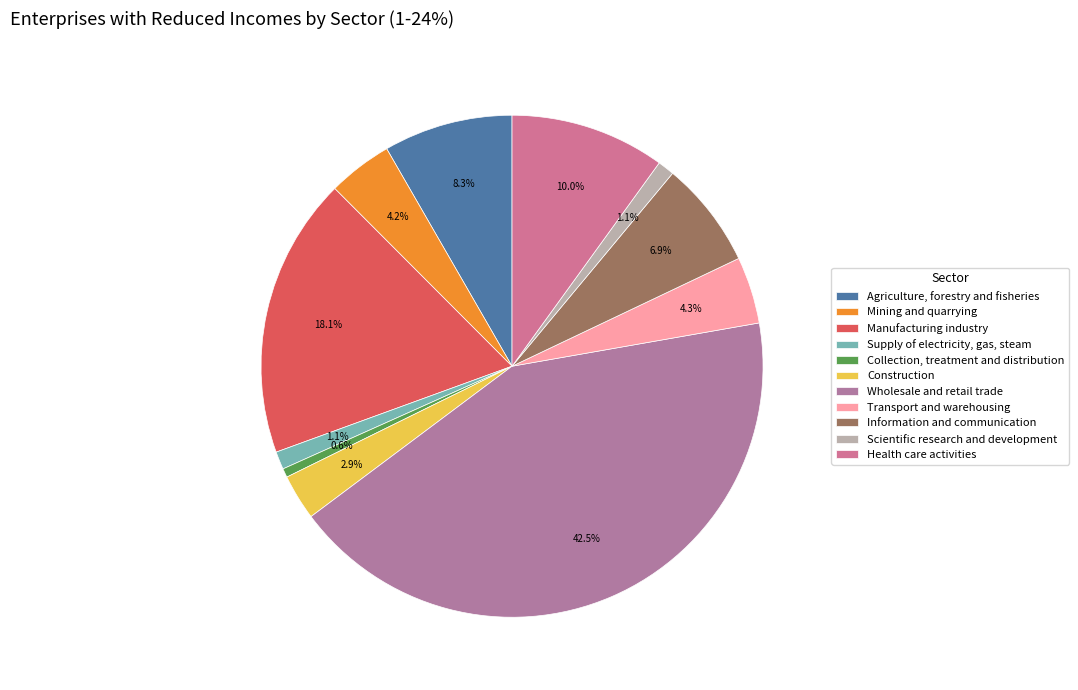

What is the ratio of the value at Collection, treatment and distribution to the value at Mining and quarrying?

0.1